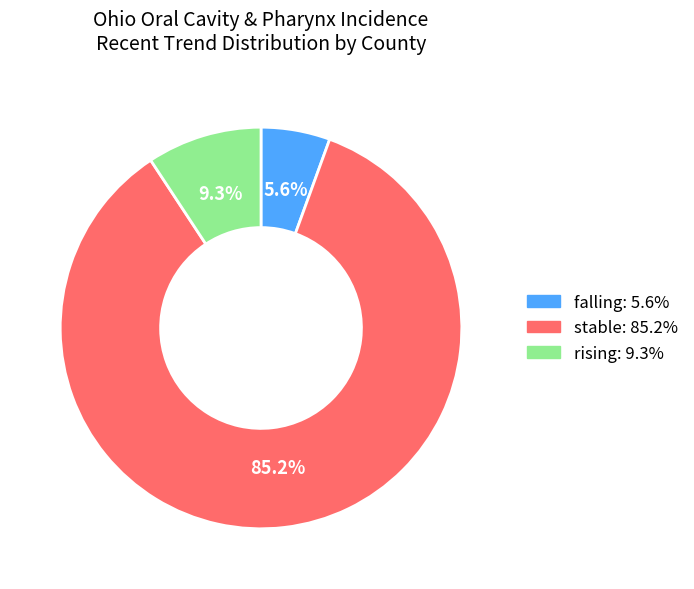

How many segments does this pie chart have?

3